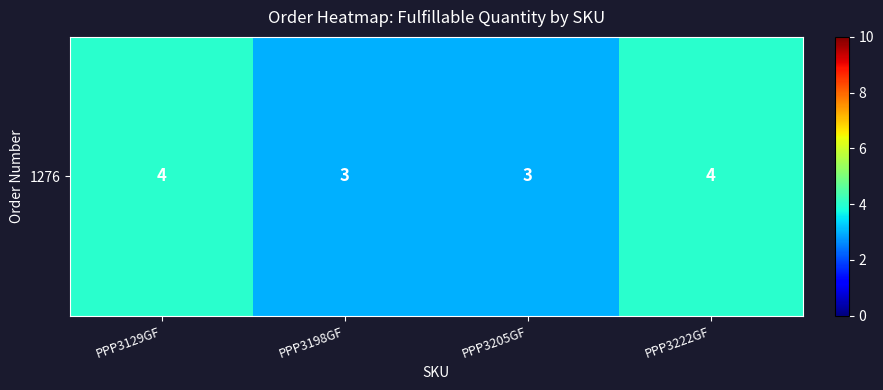

Rank the categories by value from lowest to highest.

PPP3198GF, PPP3205GF, PPP3129GF, PPP3222GF